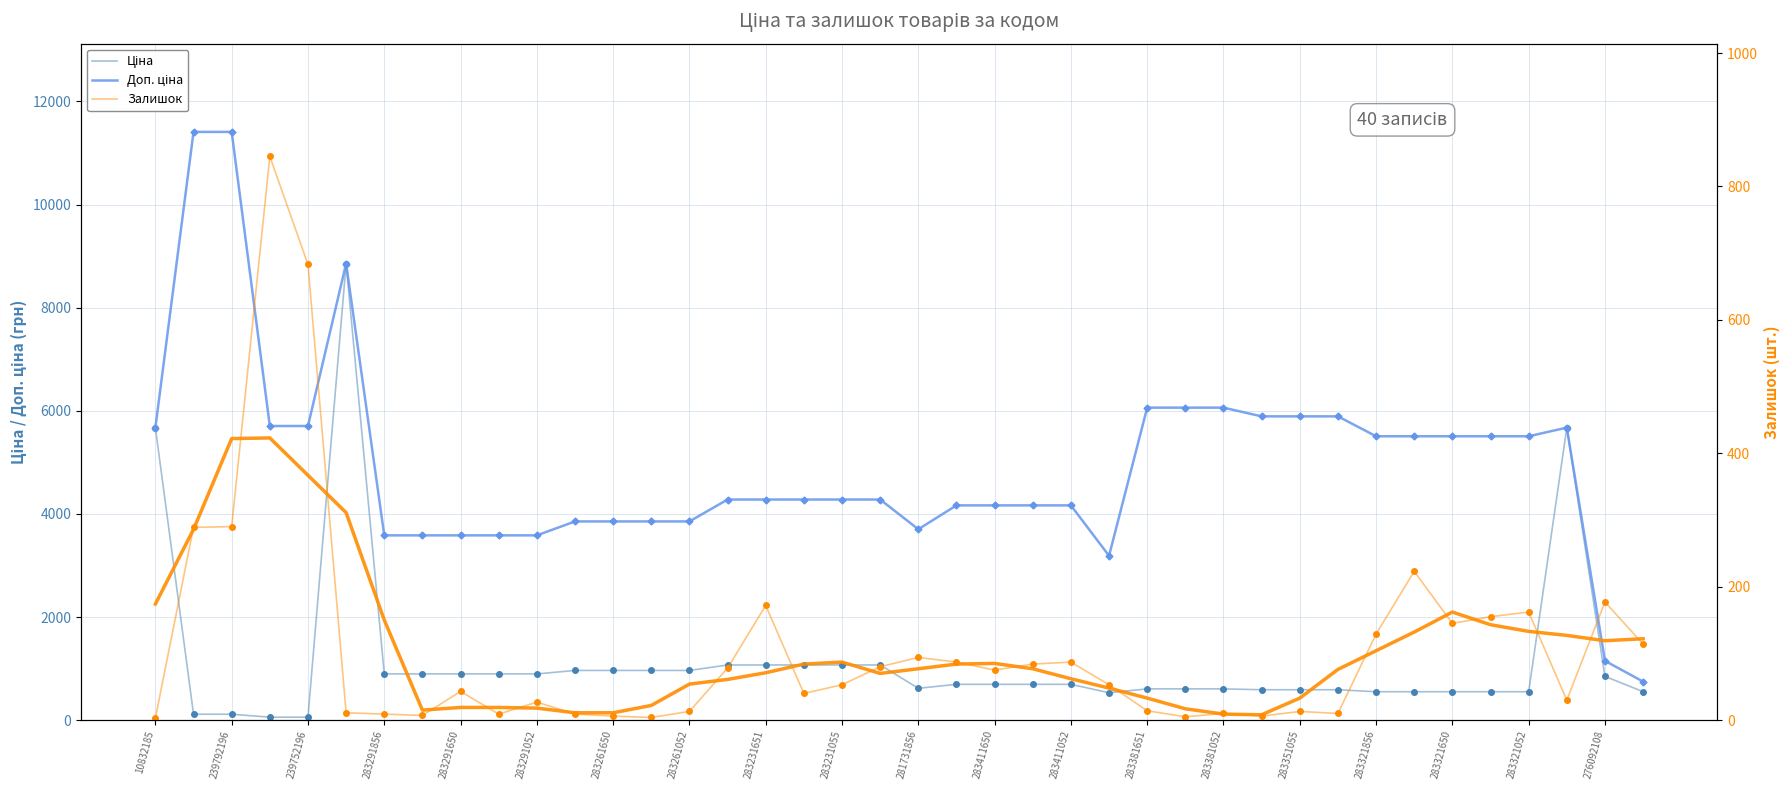

Reading left to right, transcribe all the data shown in this chart.

Ціна: 5673.8	114.1	114.1	57.0	57.0	8856.7	895.9	895.9	895.9	895.9	895.9	963.5	963.5	963.5	963.5	1069.8	1069.8	1069.8	1069.8	1069.8	617.0	694.3	694.3	694.3	694.3	531.3	606.1	606.1	606.1	589.2	589.2	589.2	550.6	550.6	550.6	550.6	550.6	5673.8	848.4	551.5
Доп. ціна: 5673.8	11410.0	11410.0	5705.0	5705.0	8856.7	3583.6	3583.6	3583.6	3583.6	3583.6	3854.0	3854.0	3854.0	3854.0	4279.1	4279.1	4279.1	4279.1	4279.1	3701.9	4165.6	4165.6	4165.6	4165.6	3187.6	6061.2	6061.2	6061.2	5892.2	5892.2	5892.2	5505.8	5505.8	5505.8	5505.8	5505.8	5673.8	1149.7	747.0
Залишок: 3.0	289.0	290.0	845.0	683.0	11.0	9.0	7.0	43.0	9.0	27.0	9.0	6.0	4.0	13.0	78.0	172.0	40.0	53.0	80.0	94.0	87.0	75.0	84.0	87.0	53.0	14.0	5.0	10.0	6.0	13.0	10.0	129.0	223.0	145.0	155.0	162.0	30.0	177.0	114.0
Залишок (згладжено): 174.0	286.0	422.0	423.0	367.0	311.0	150.0	15.0	19.0	19.0	18.0	11.0	11.0	22.0	54.0	61.0	71.0	84.0	87.0	70.0	77.0	84.0	85.0	77.0	62.0	48.0	33.0	17.0	9.0	8.0	33.0	76.0	104.0	132.0	162.0	143.0	133.0	127.0	119.0	122.0